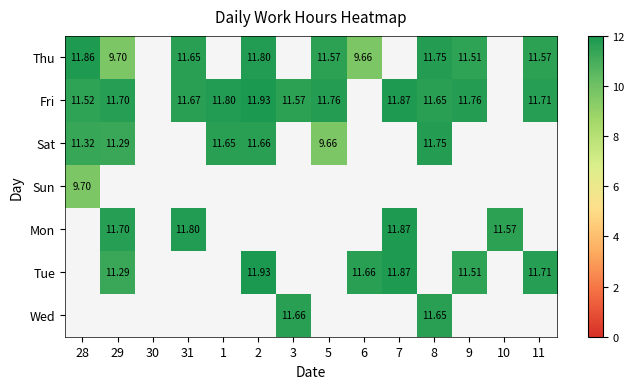

Which has a higher value, 1 or 8?

8